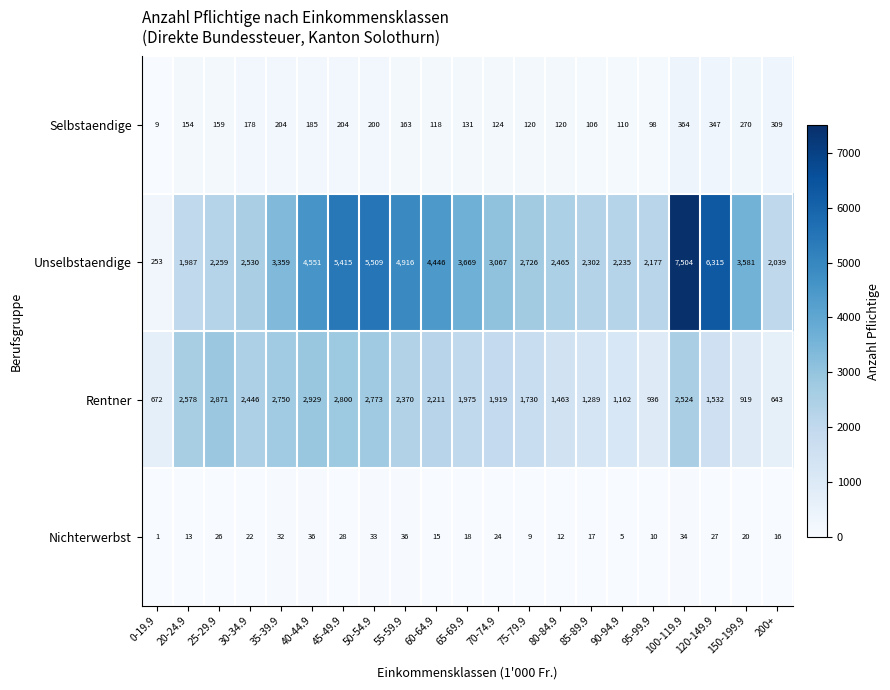

At which label does Unselbstaendige reach its peak?

100-119.9